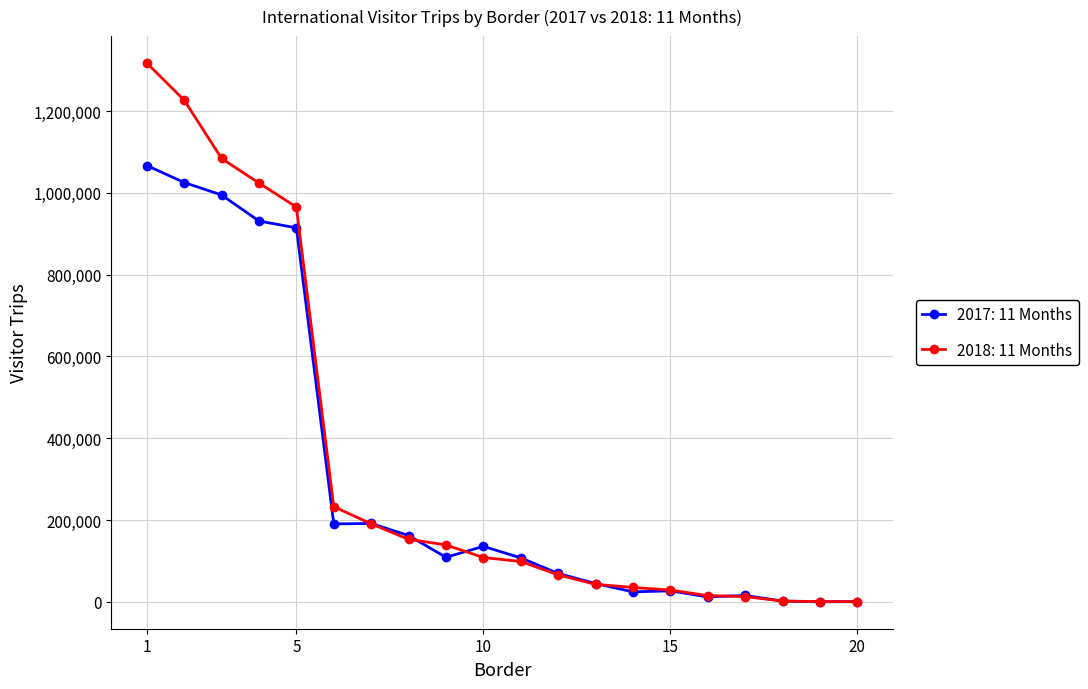

At how many categories does at least one series exceed 695971?

5